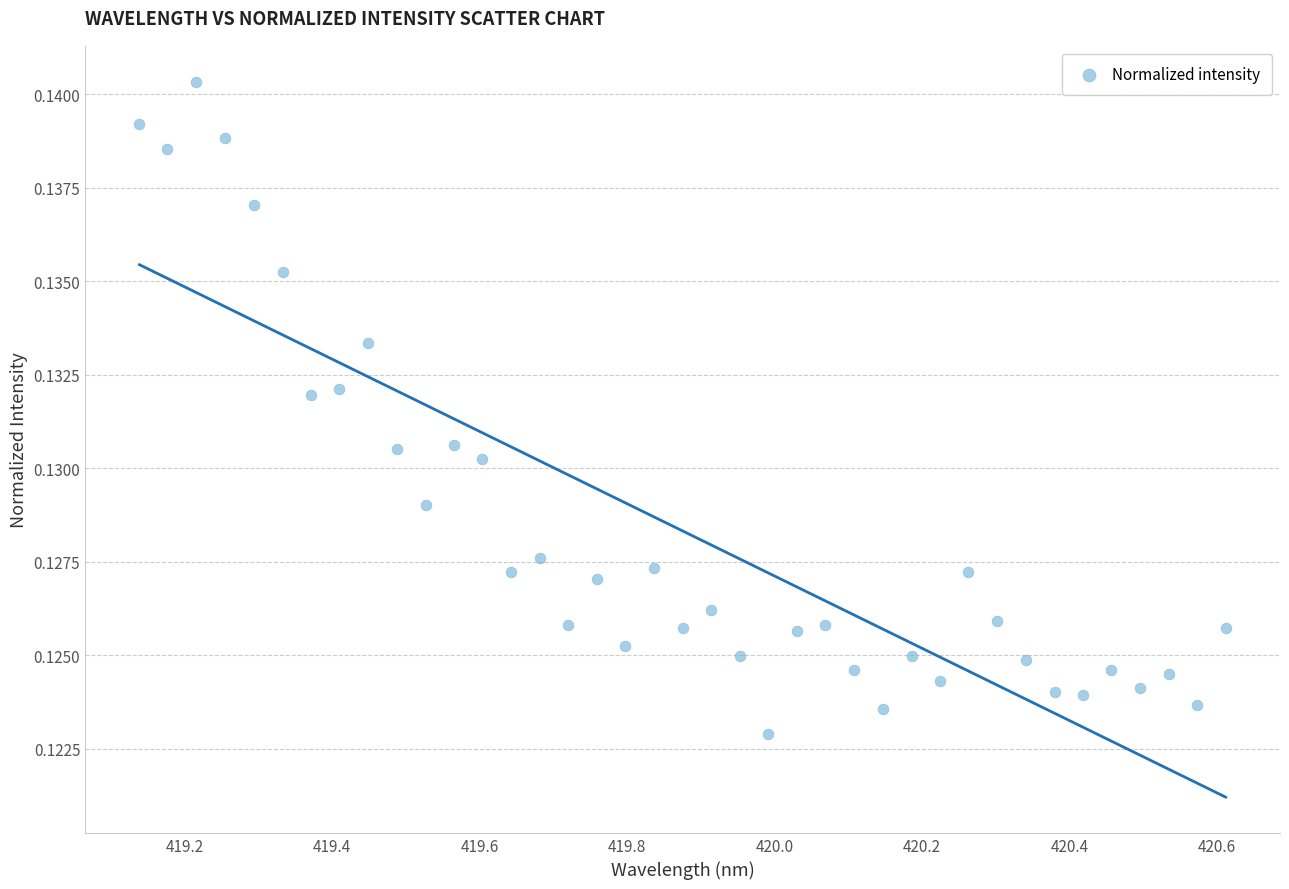

What is the range of X values (max minus min)?

1.5